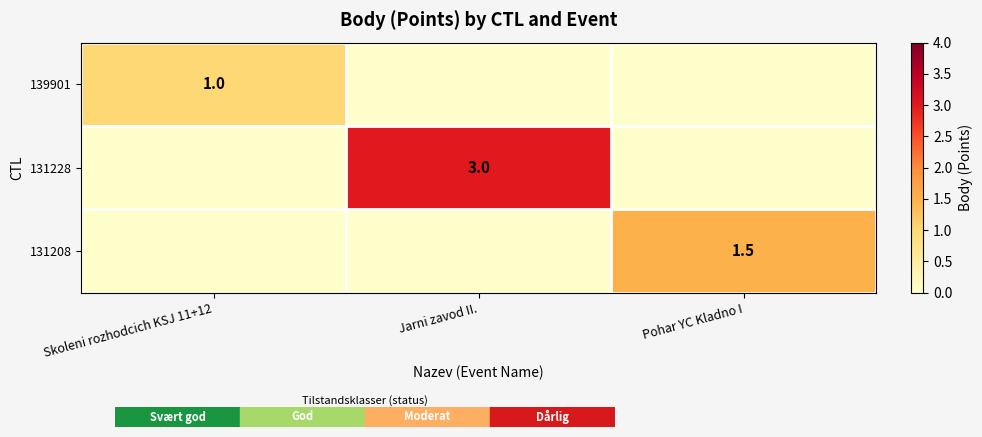

The 131228 series shows 3.0 at Jarni zavod II.. True or false?

True